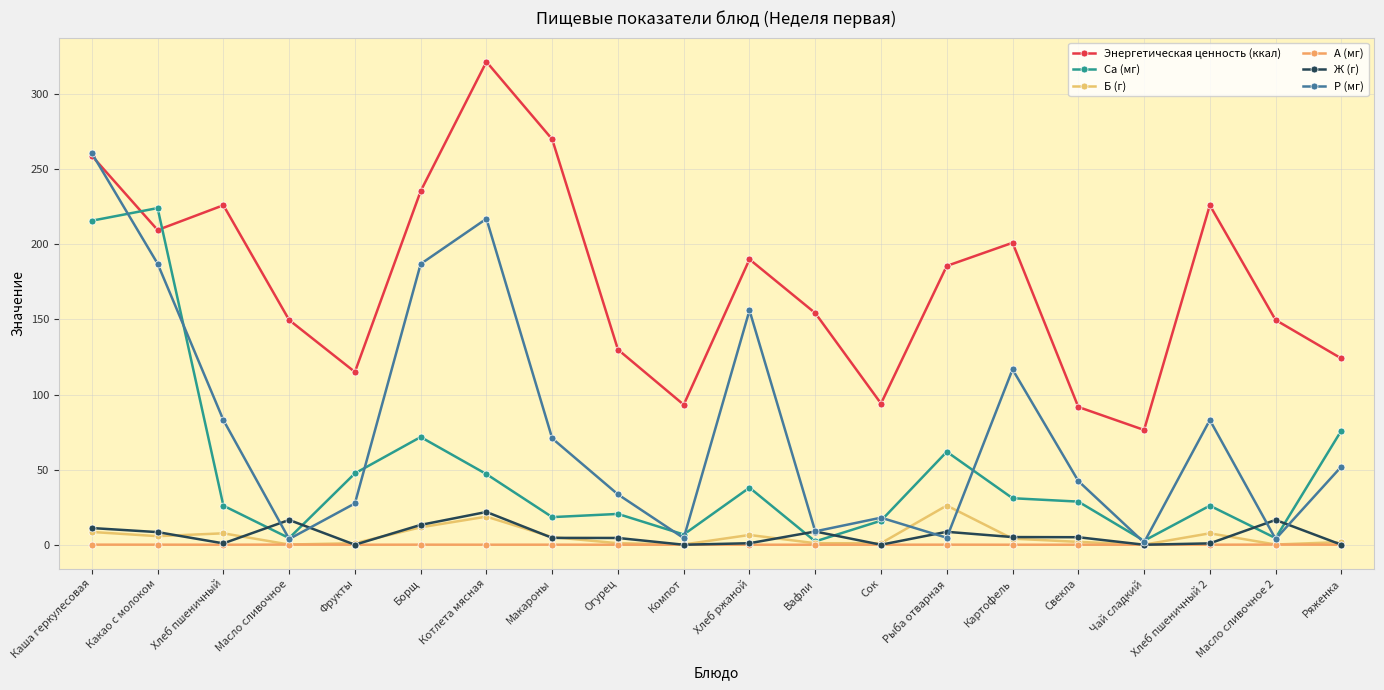

Rank the series at Чай сладкий from lowest to highest value.

A (мг), Ж (г), Б (г), P (мг), Ca (мг), Энергетическая ценность (ккал)